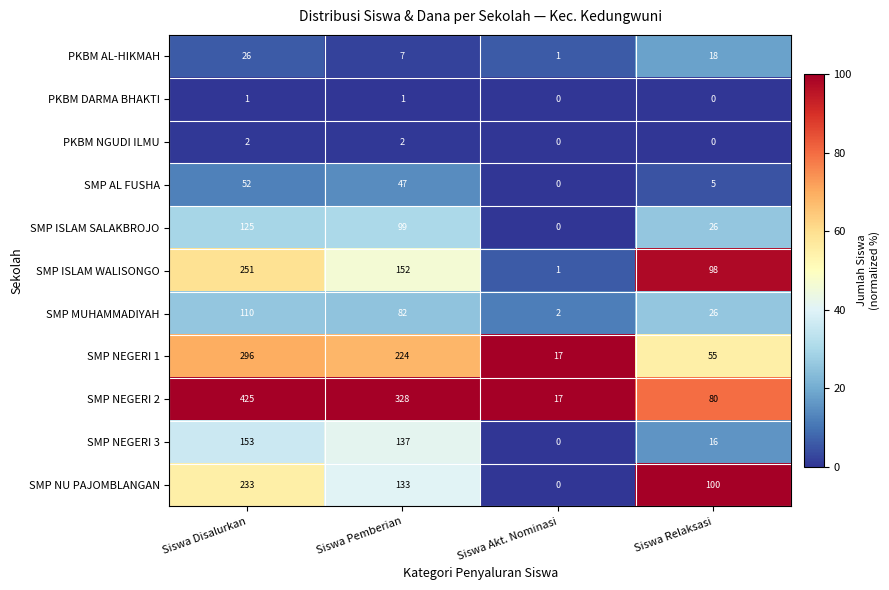

True or false: PKBM AL-HIKMAH has a value of 18 at Siswa Relaksasi.

True